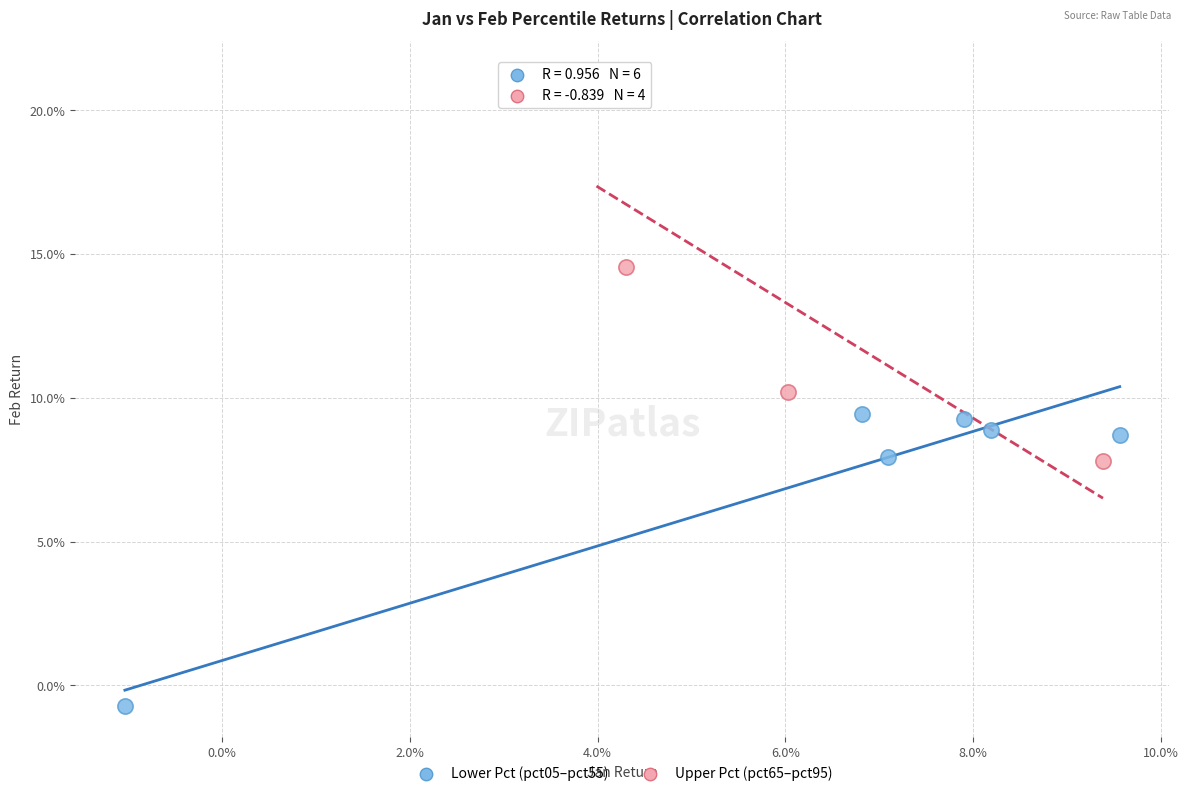

Which series has the largest Y range (max minus min)?

Upper Pct (pct65–pct95)